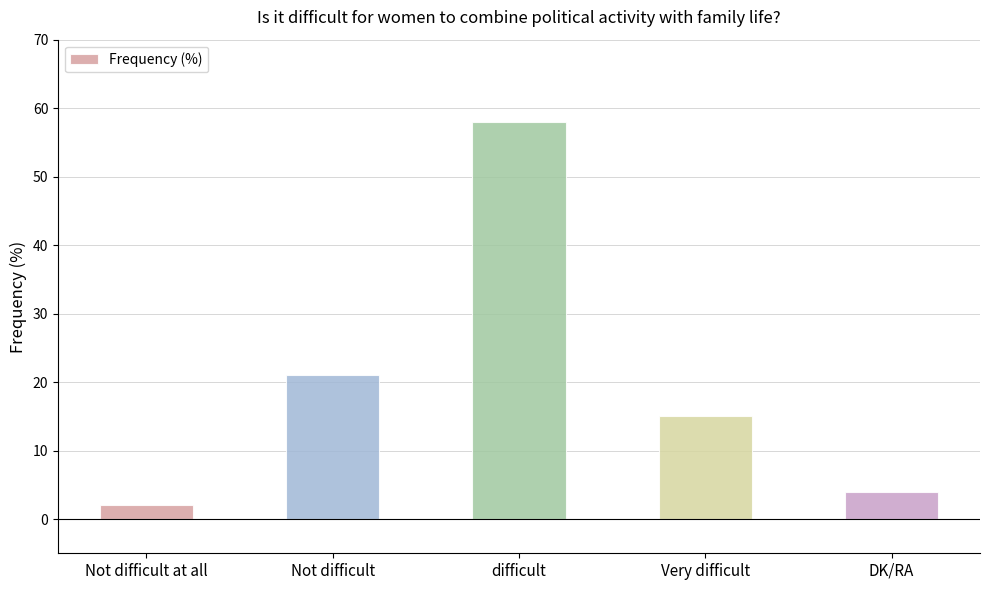

The chart shows a value of 58 at difficult. True or false?

True